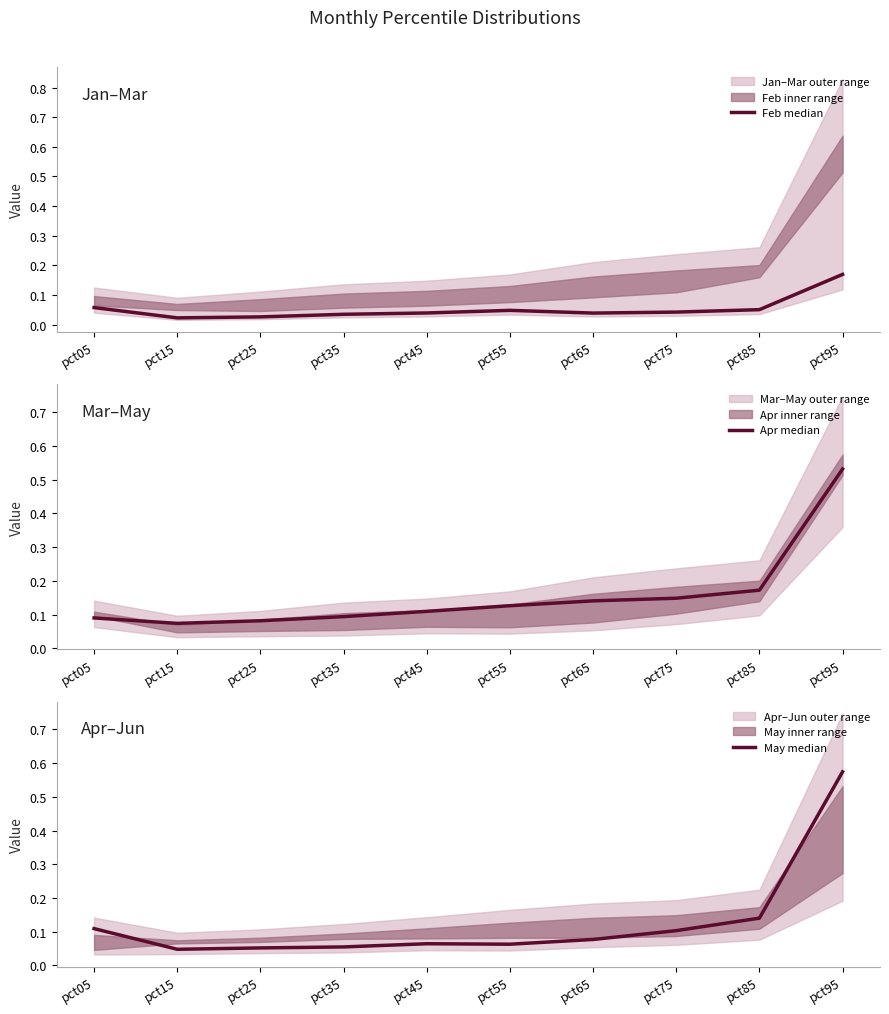

What is the spread (max minus min) of values at pct85?

0.1